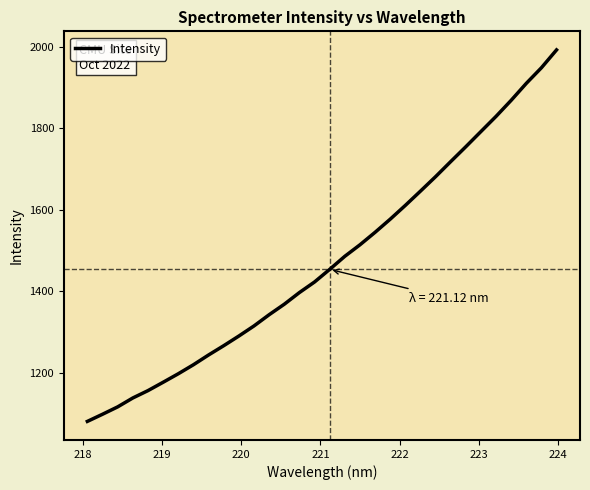

What is the greatest value displayed?

1992.4